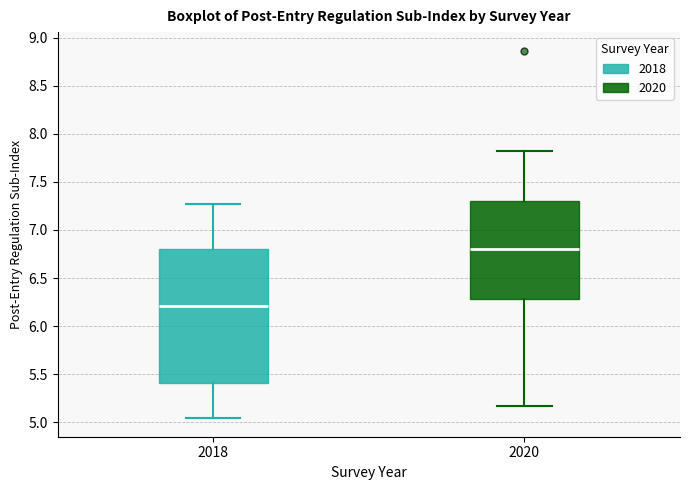

Where does the upper whisker of the box at x = 2020 end on the y-axis? The values are not printed on the chart, so give them approximately, as read against the axis.

7.85